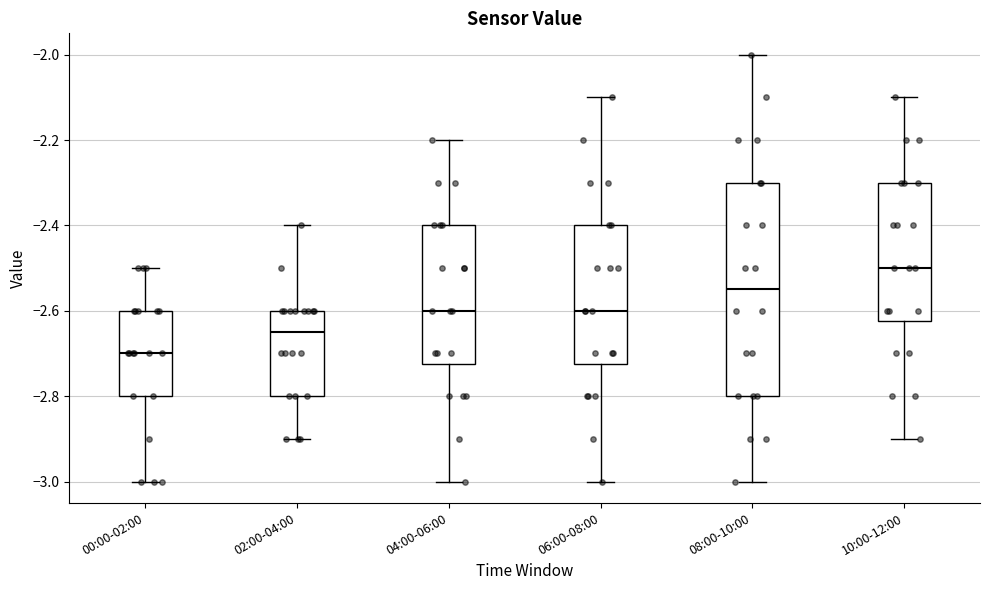

Reading left to right, transcribe this box plot: for each box, give where its median line is, the range the box spans, and where its two whiskers end, as read against the y-axis. The values are not printed on the chart, so give them approximately, as read against the axis.

00:00-02:00: median -2.70, box -2.80 to -2.60, whiskers -3.00 to -2.50
02:00-04:00: median -2.64, box -2.80 to -2.60, whiskers -2.90 to -2.40
04:00-06:00: median -2.60, box -2.72 to -2.40, whiskers -3.00 to -2.20
06:00-08:00: median -2.60, box -2.72 to -2.40, whiskers -3.00 to -2.10
08:00-10:00: median -2.54, box -2.80 to -2.30, whiskers -3.00 to -2.00
10:00-12:00: median -2.50, box -2.62 to -2.30, whiskers -2.90 to -2.10